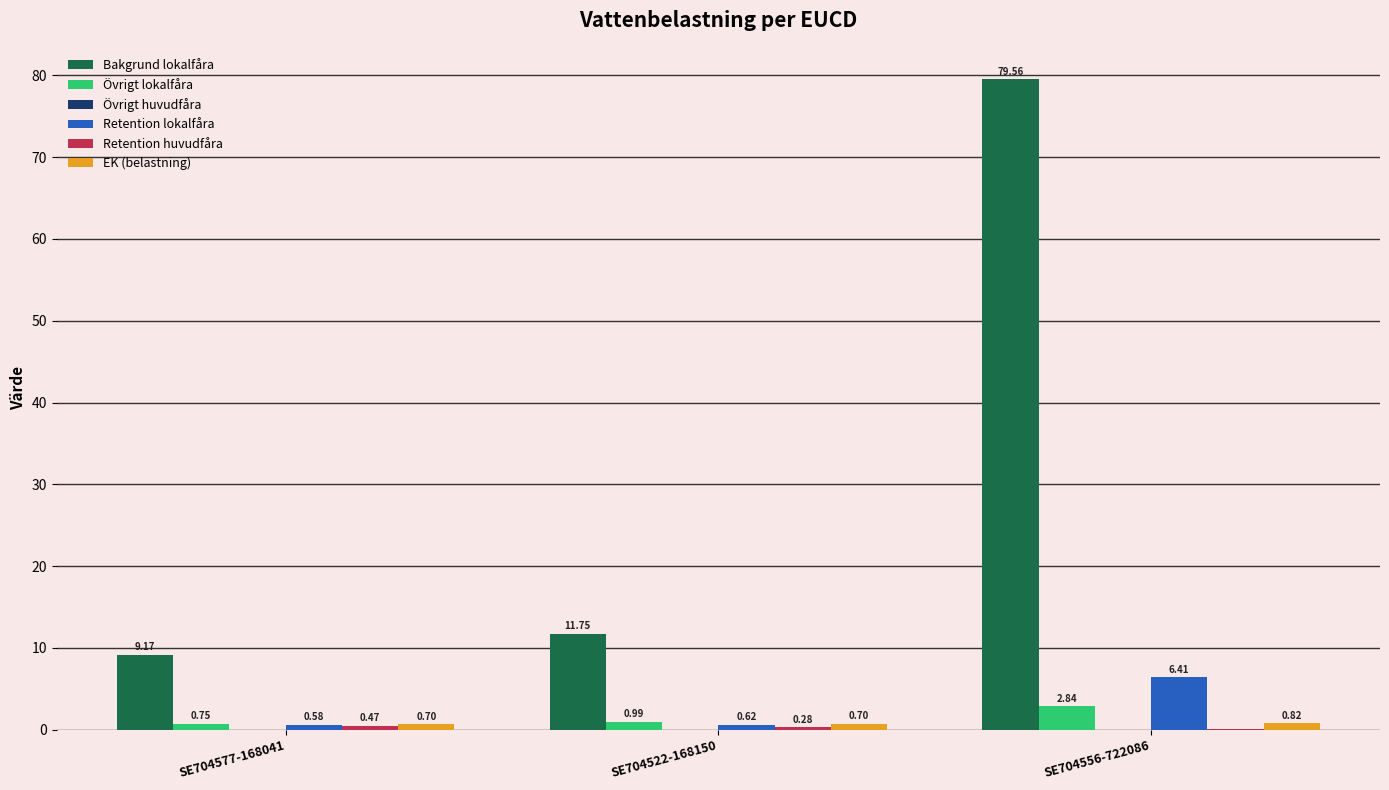

Between SE704522-168150 and SE704556-722086, which series saw the biggest shift?

Bakgrund lokalfåra